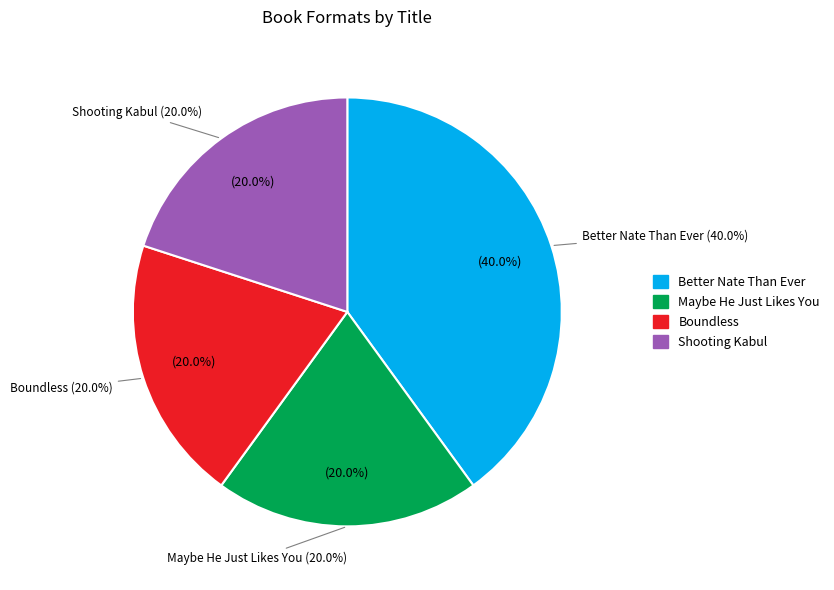

What percentage is the Shooting Kabul slice, to the nearest percent?

20%